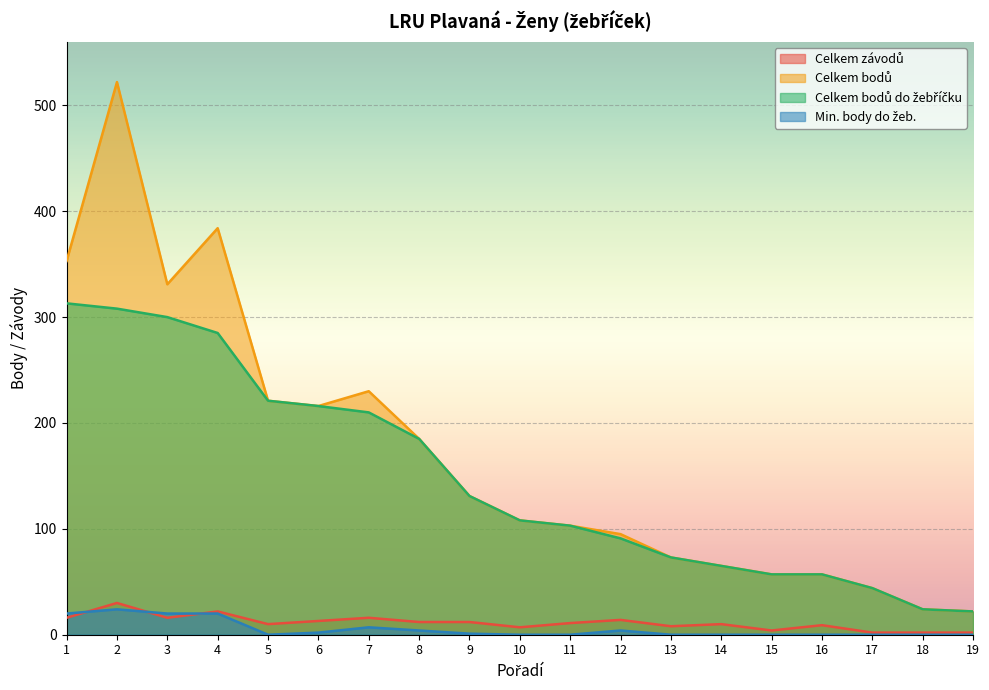

True or false: Min. body do žeb. has a value of 14 at 5.

False